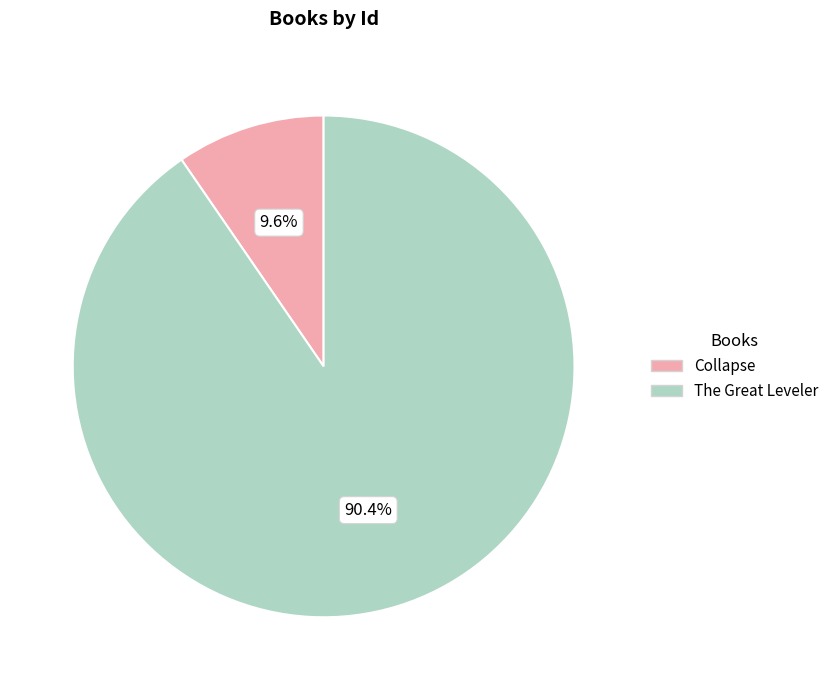

Combined, do Collapse and The Great Leveler account for over 50%?

Yes